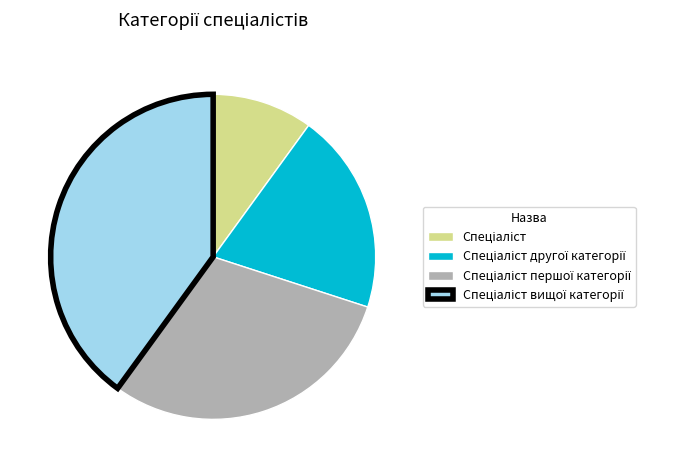

Is there any slice that represents more than half of the pie?

No